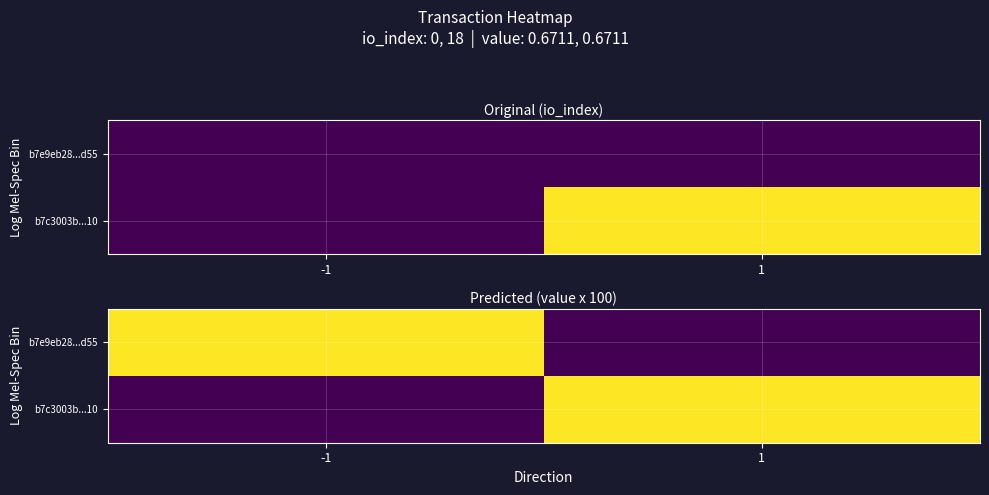

Rank the series by their maximum value, from lowest to highest.

b7e9eb28...d55, b7c3003b...10